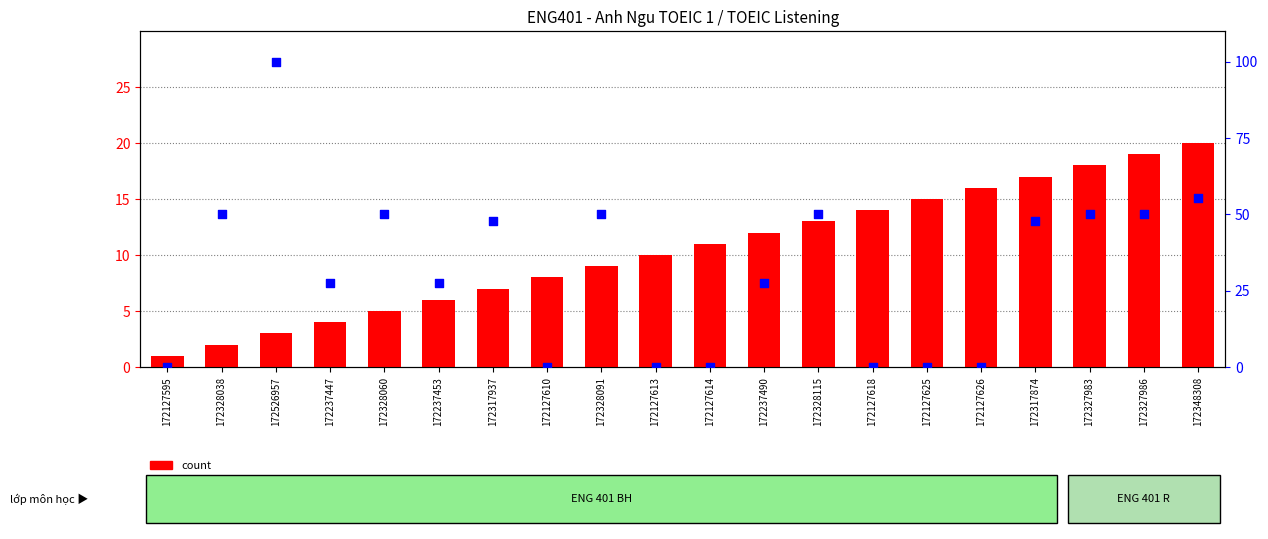

Which series has the largest total across all categories?

percentile rank within the sample